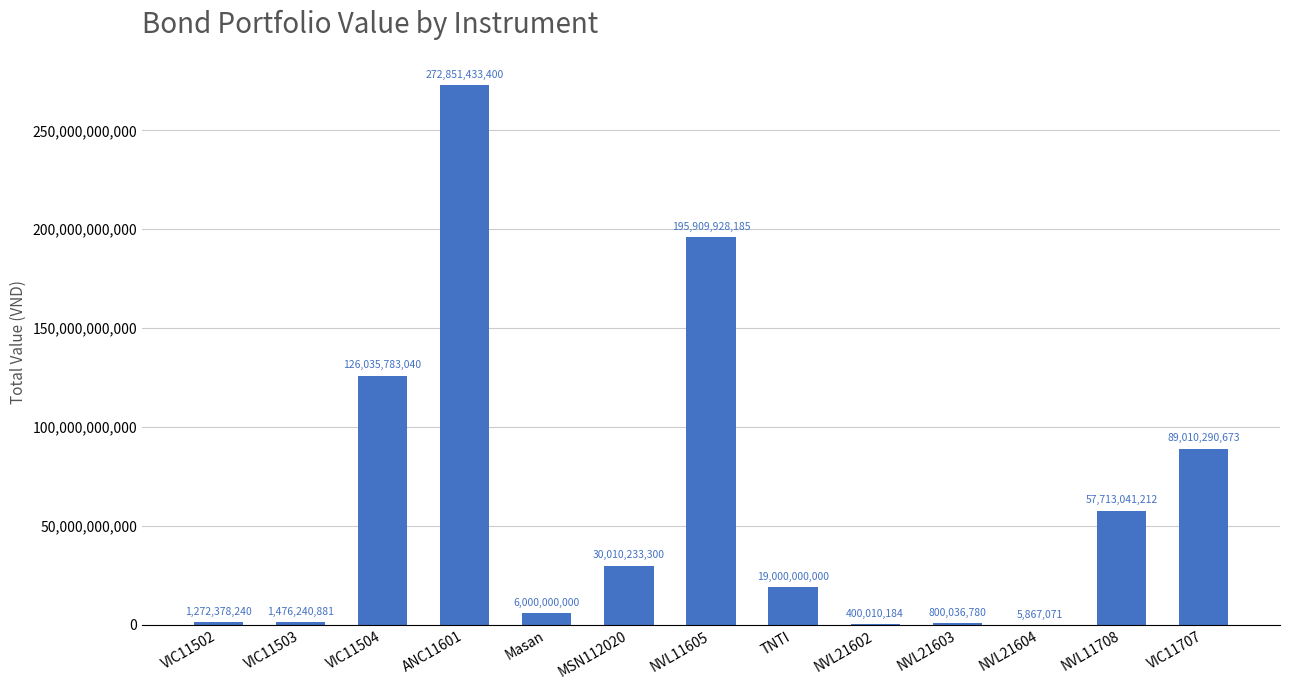

What is the average value?

61575787920